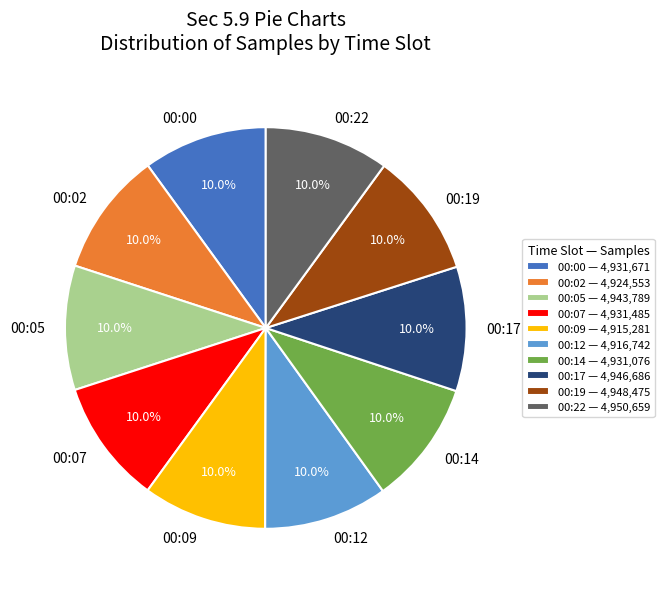

How much of the chart is everything except 00:12?

90.0%